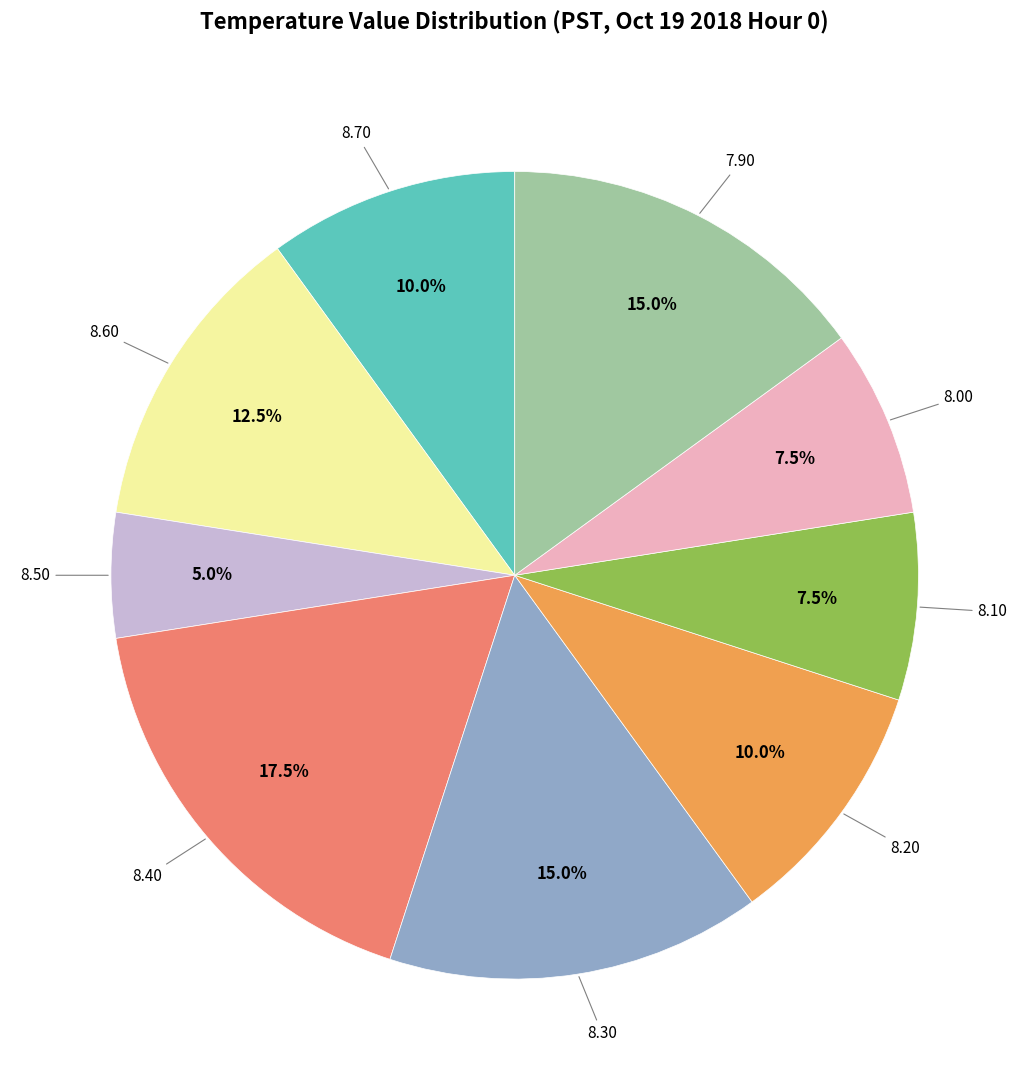

Is there a majority slice in this chart?

No